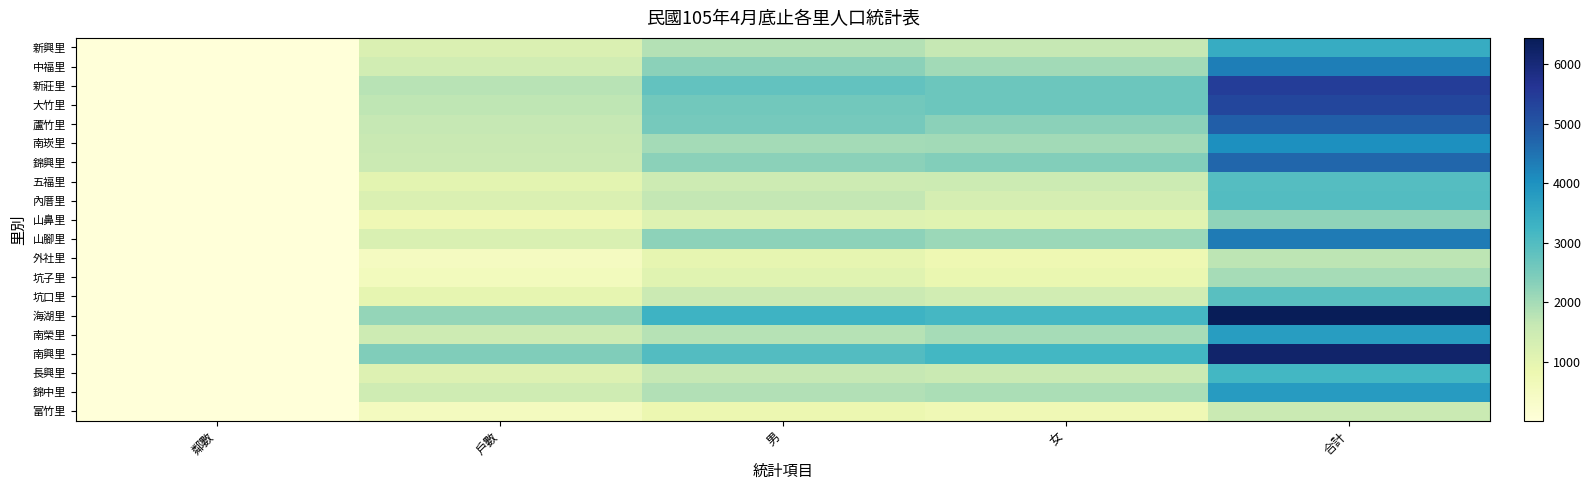

Which series has the largest total across all categories?

海湖里